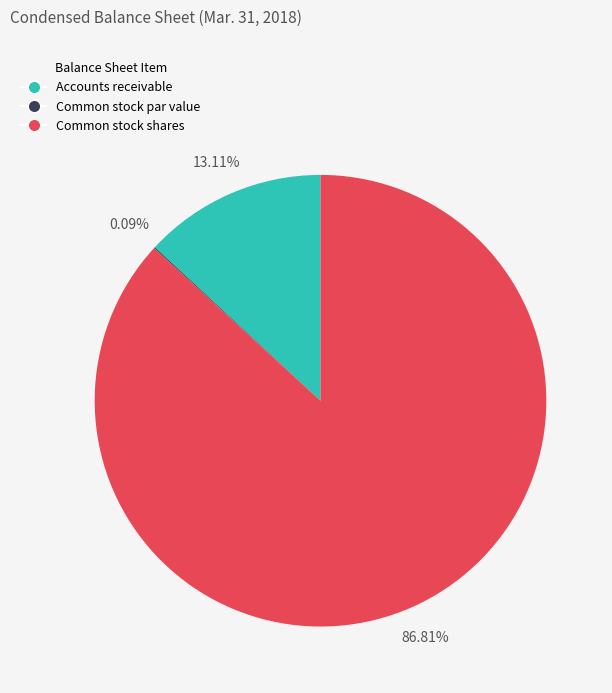

Which has a higher value, Accounts receivable or Common stock shares?

Common stock shares